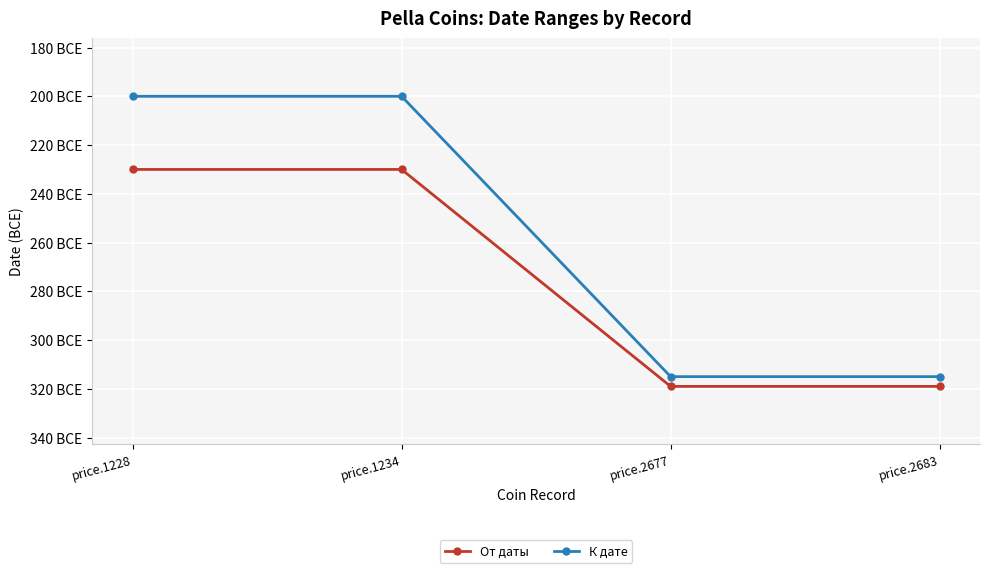

What is the value of the От даты point at the 1st from the left?

-230